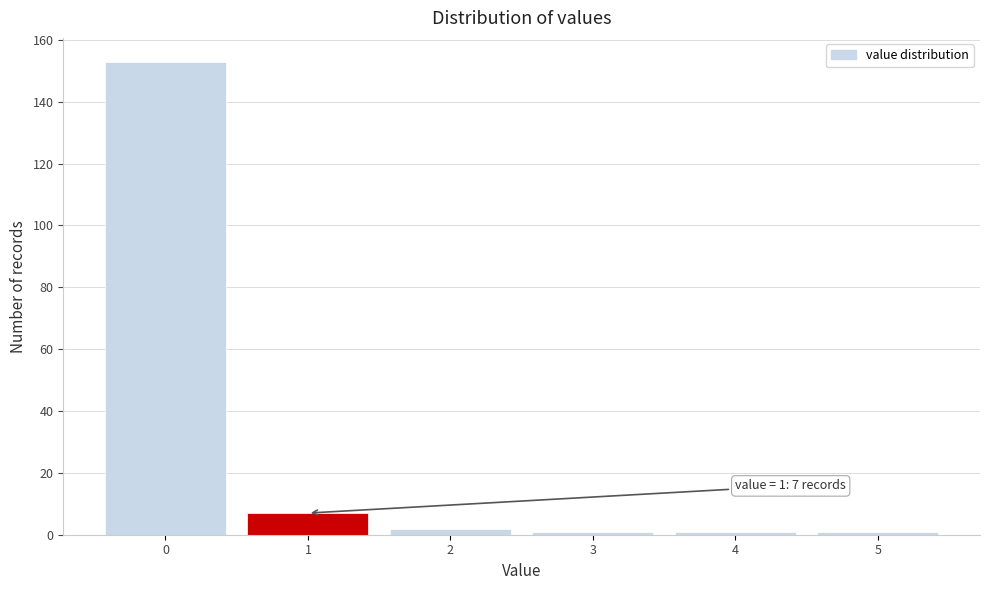

Reading right to left, transcribe all the data shown in this chart.

1	1	1	2	7	153